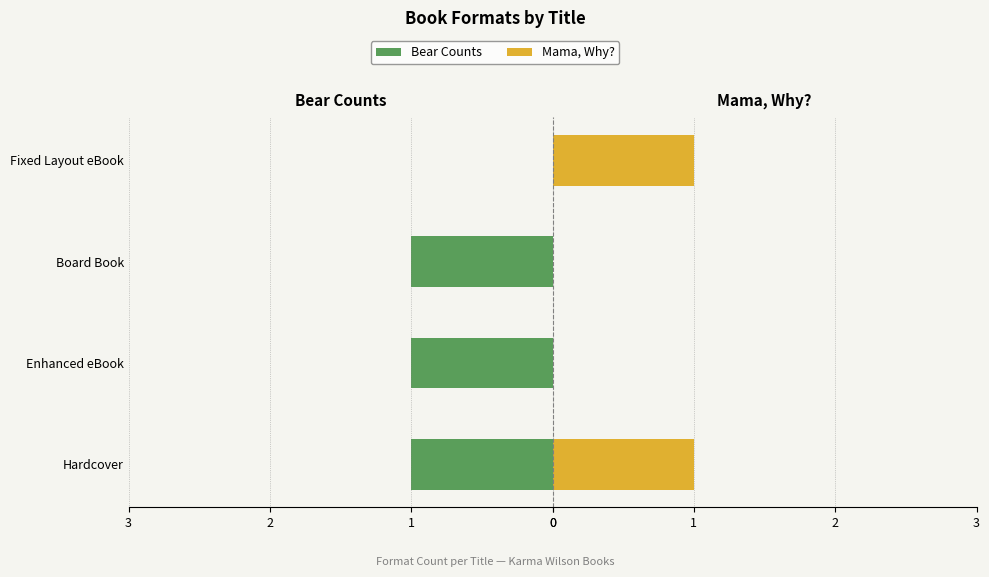

How many values in Mama, Why? are above zero?

2